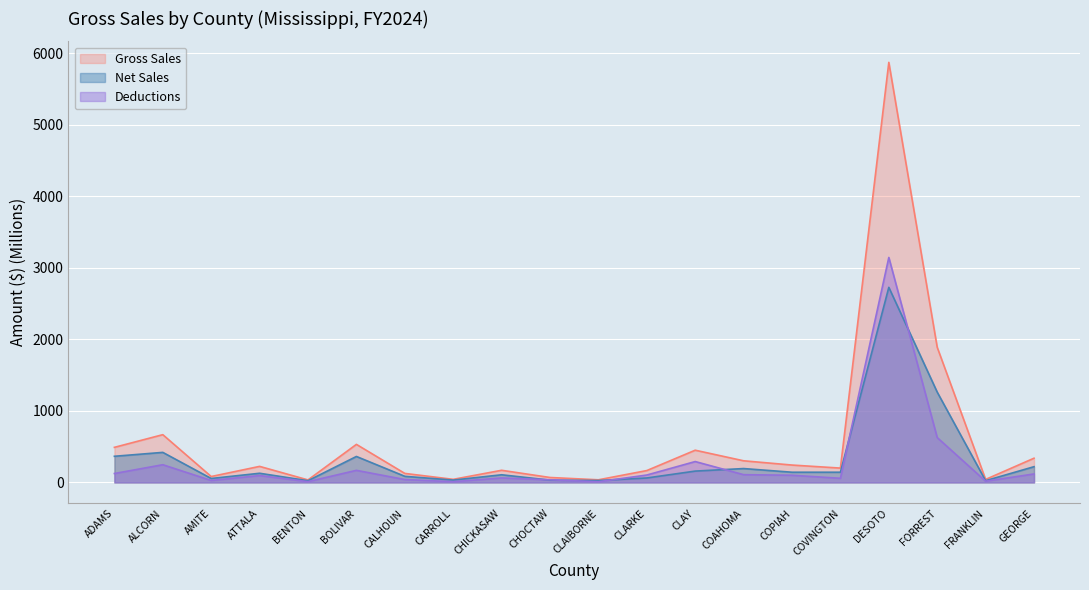

List the labels in order of Net Sales value, smallest first.

BENTON, FRANKLIN, CLAIBORNE, CHOCTAW, CARROLL, AMITE, CLARKE, CALHOUN, CHICKASAW, ATTALA, COVINGTON, COPIAH, CLAY, COAHOMA, GEORGE, BOLIVAR, ADAMS, ALCORN, FORREST, DESOTO